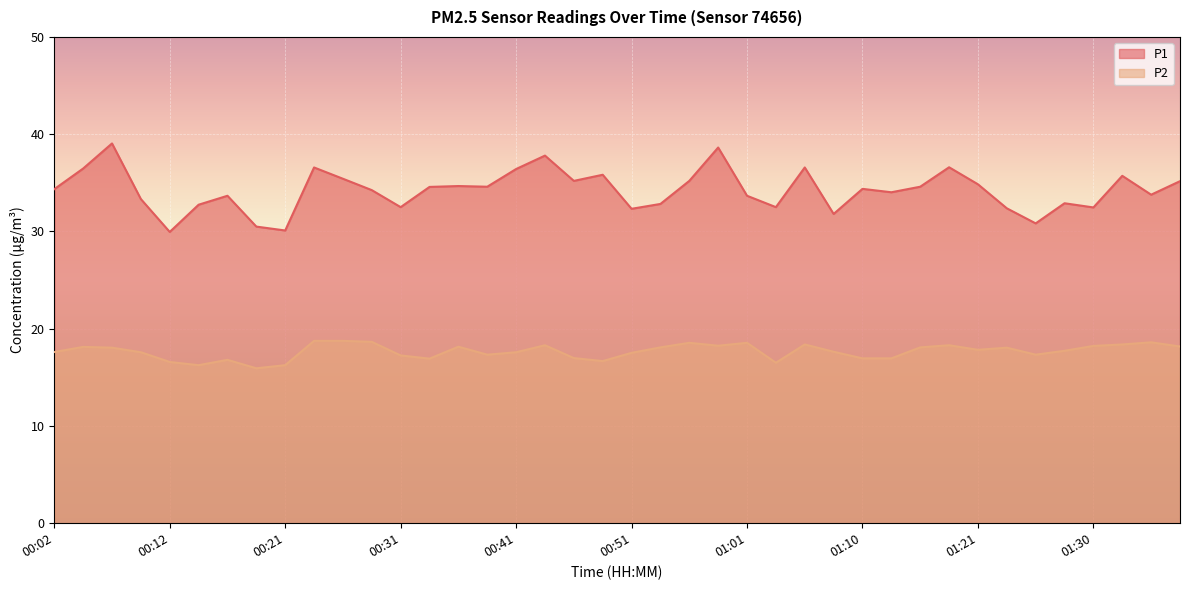

What is the smallest value displayed?

15.9